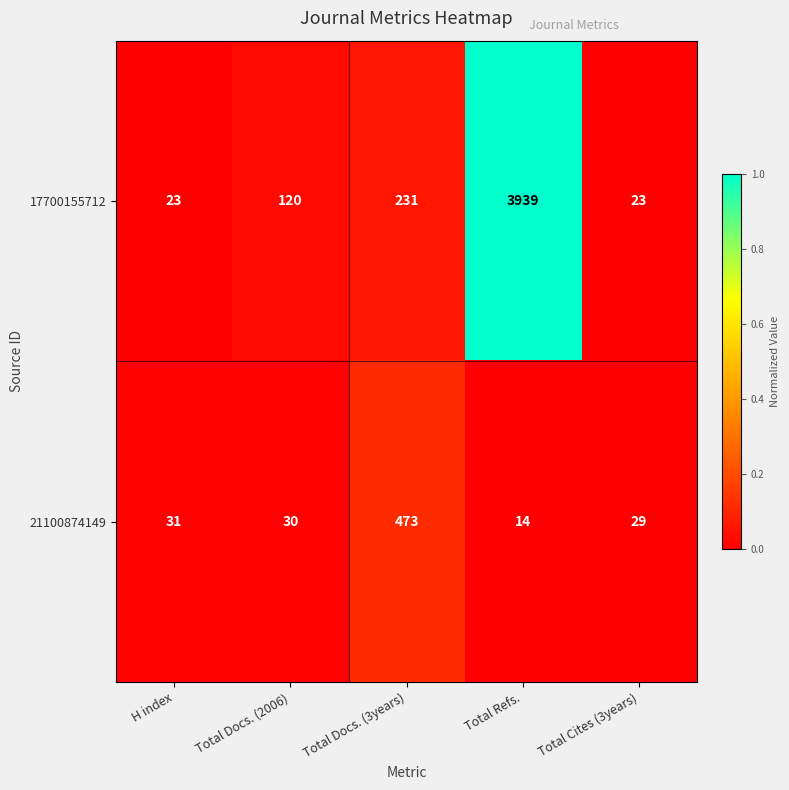

Reading left to right, list all the values displayed in this chart.

17700155712: 23	120	231	3939	23
21100874149: 31	30	473	14	29